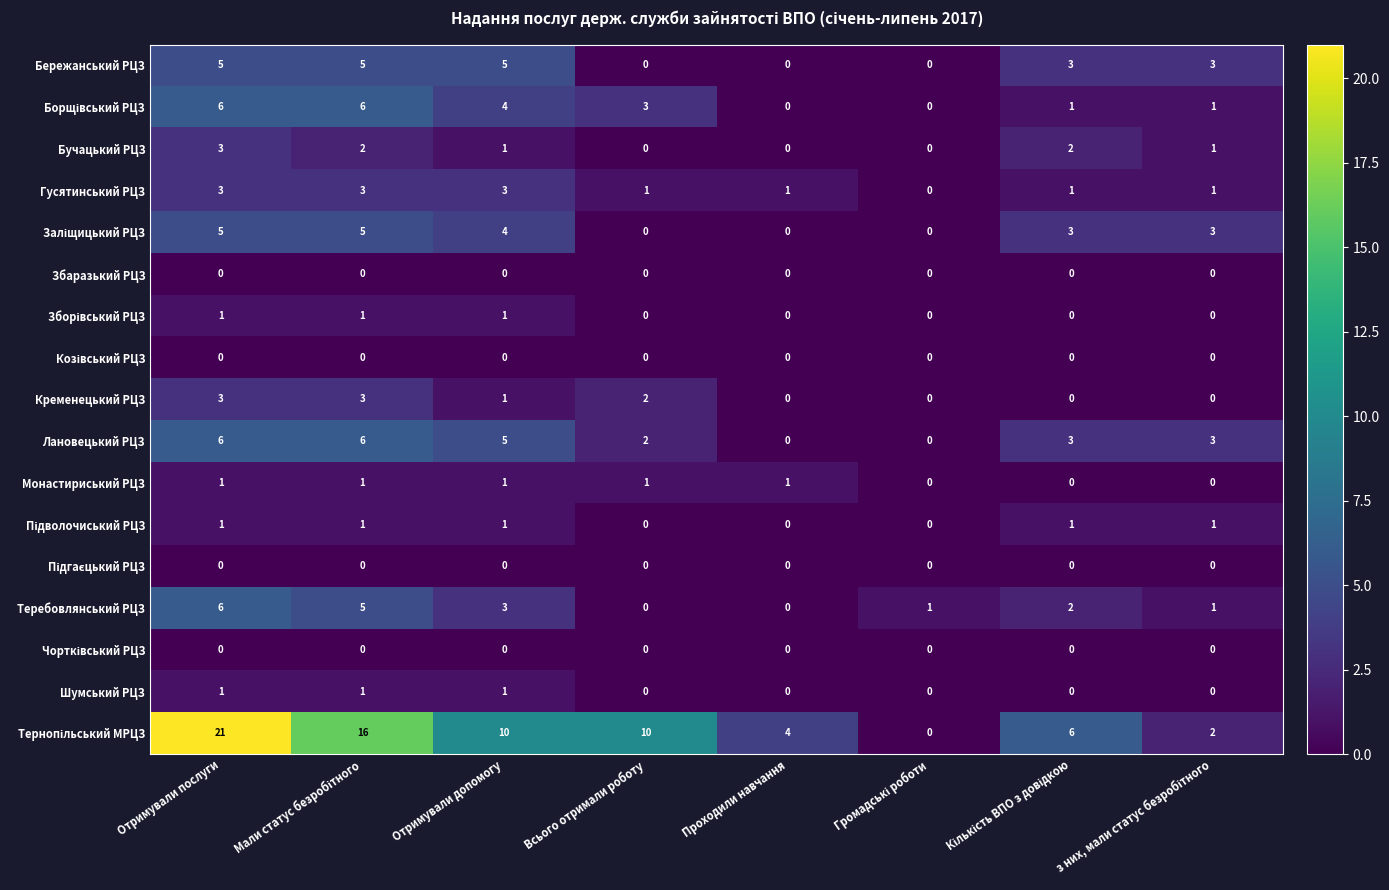

Count the number of categories in the chart.

8